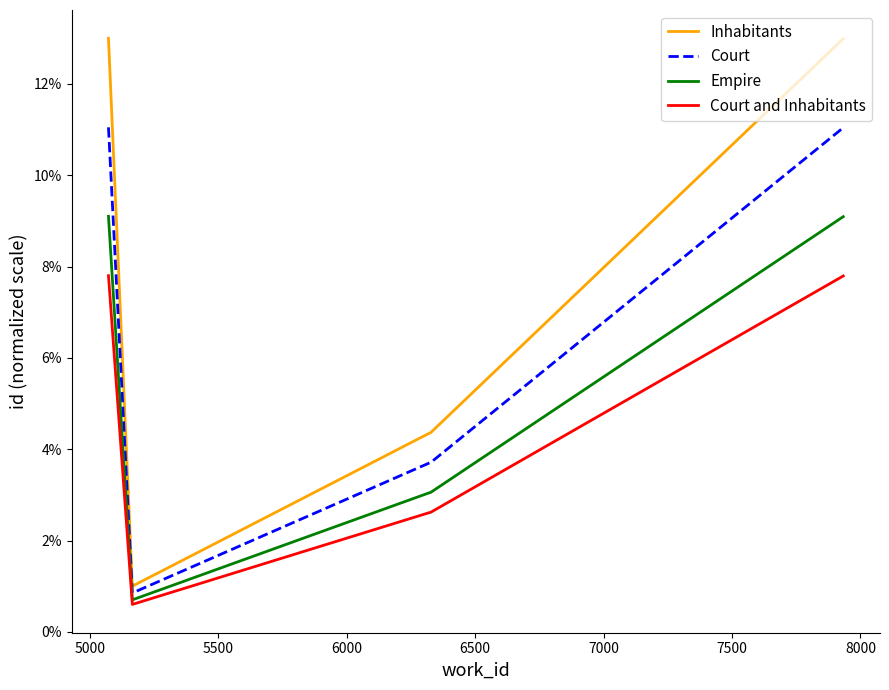

What are all the series names shown in the legend?

Inhabitants, Court, Empire, Court and Inhabitants